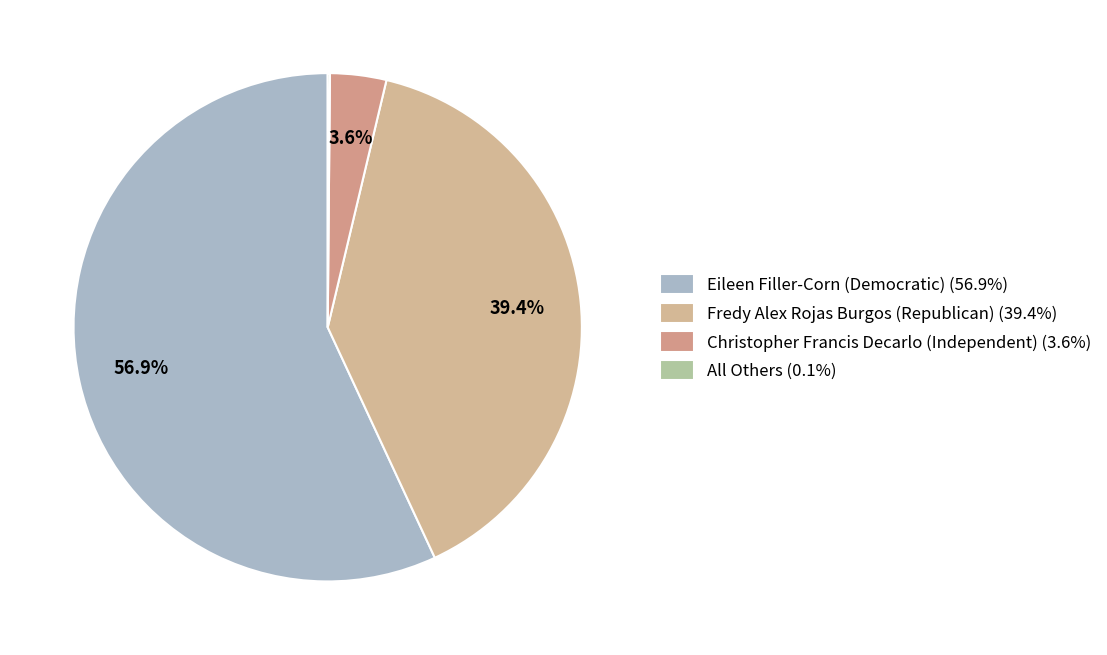

How many slices are in this pie chart?

4